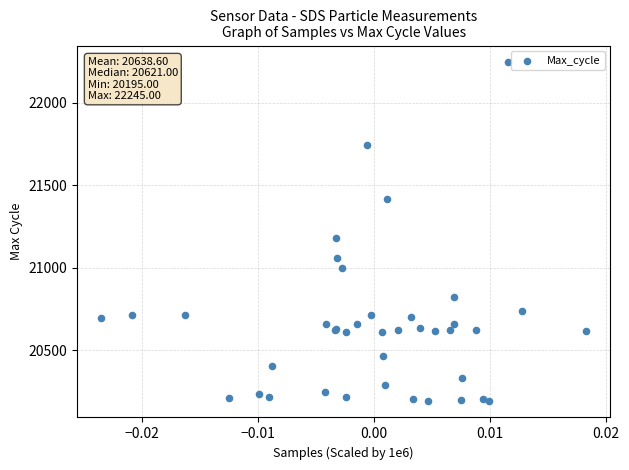

What Y value in the scatter plot is closest to 21220?

21181